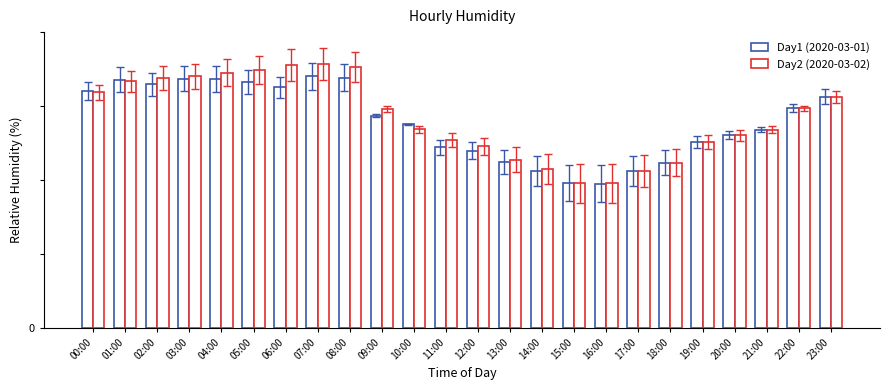

What is the label of the 11th bar from the left?

10:00